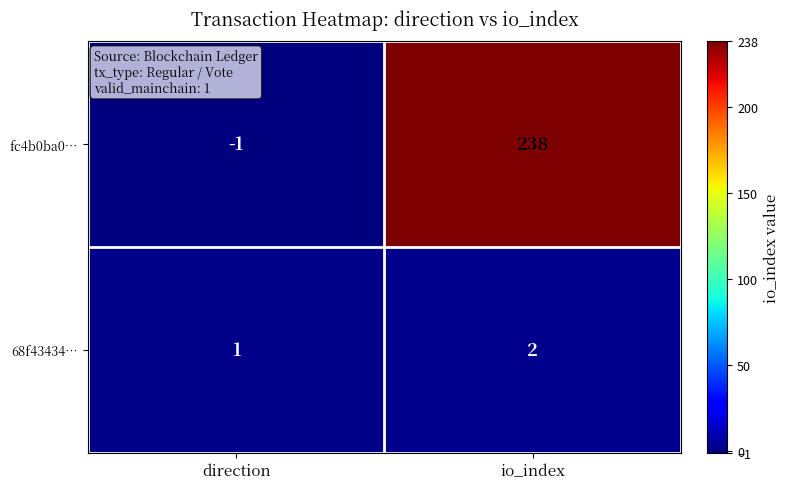

At which category is the sum across all series the highest?

io_index